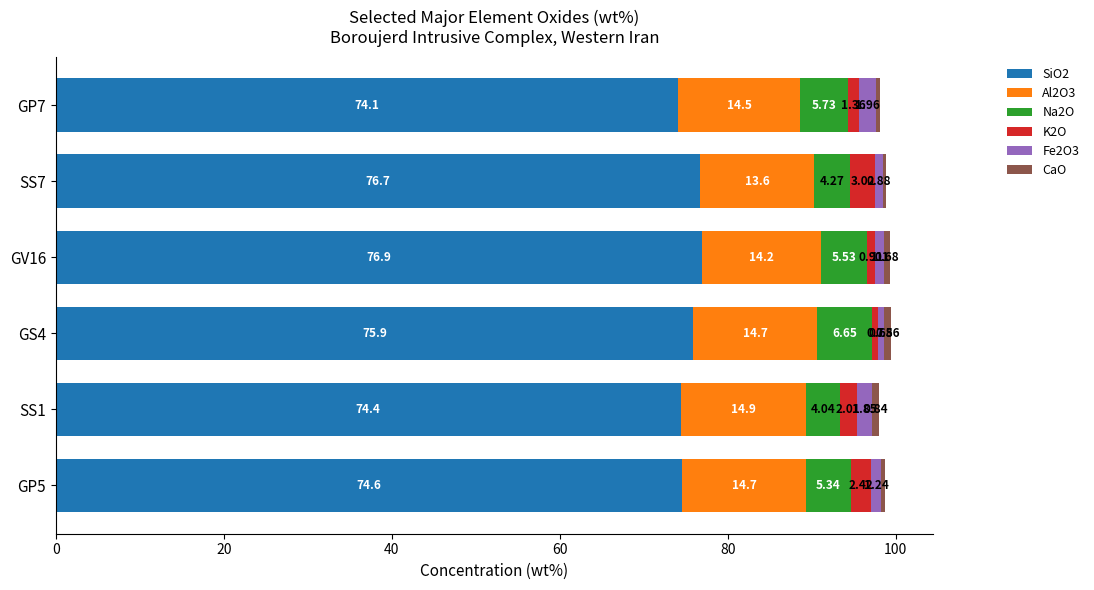

What is the total value across all series at GP7?

98.1